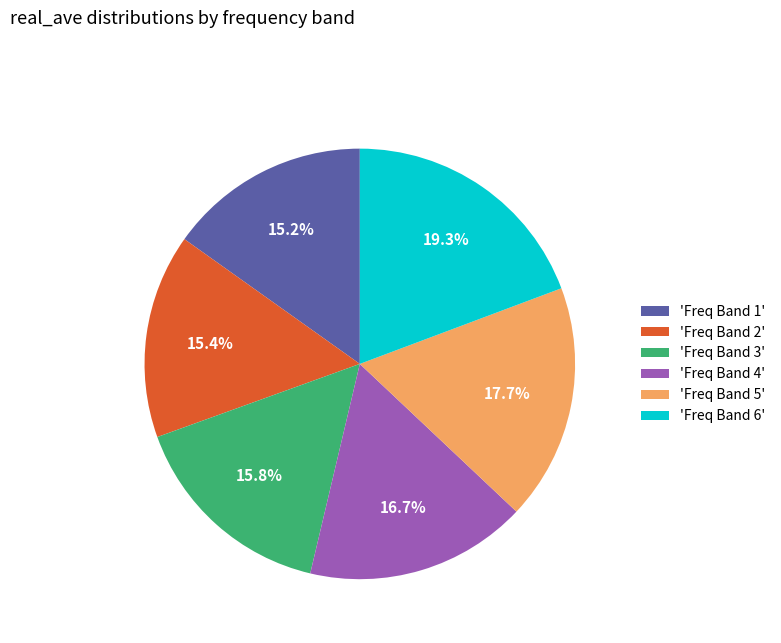

What percentage is NOT represented by 'Freq Band 6'?

80.7%